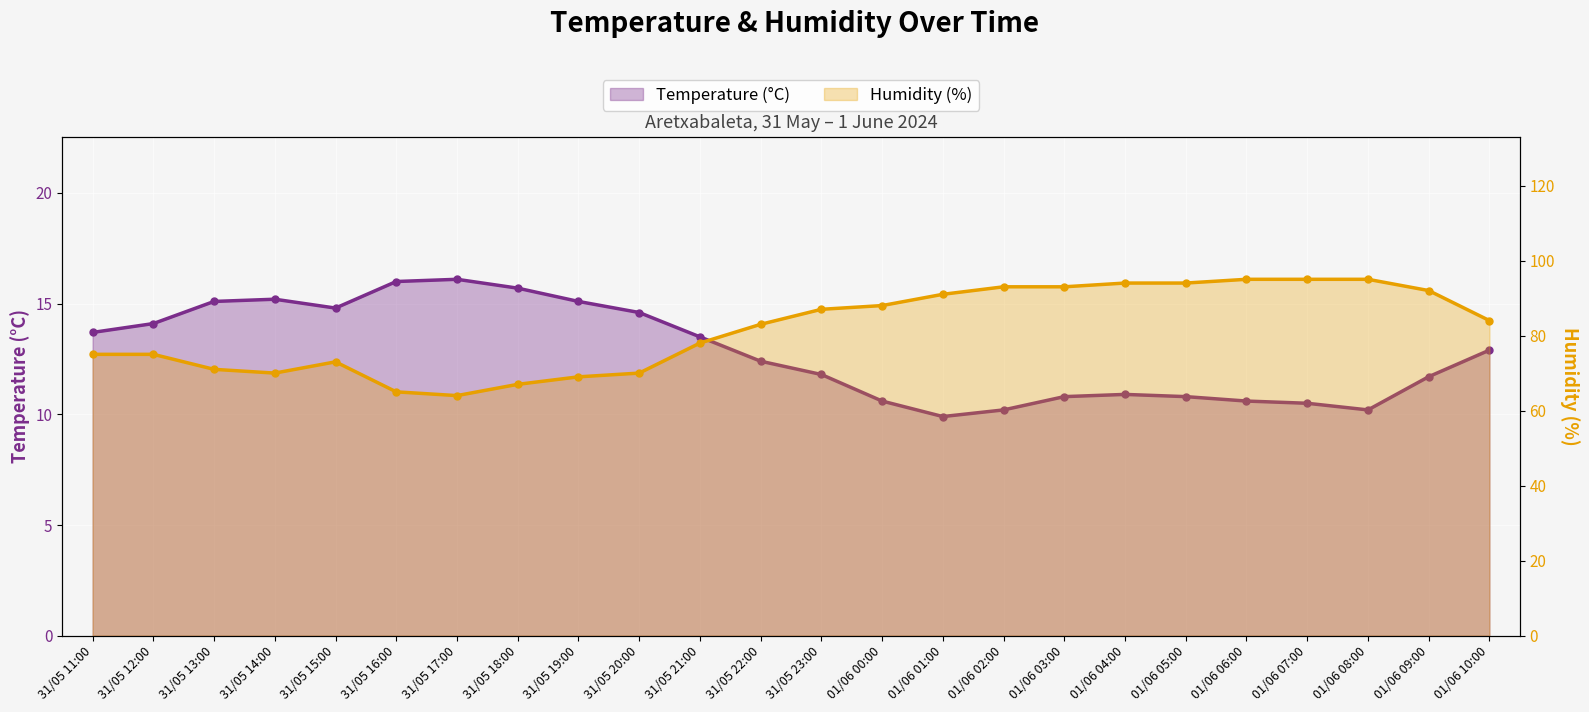

At which category does Temperature (°C) reach its first local peak?

31/05 14:00